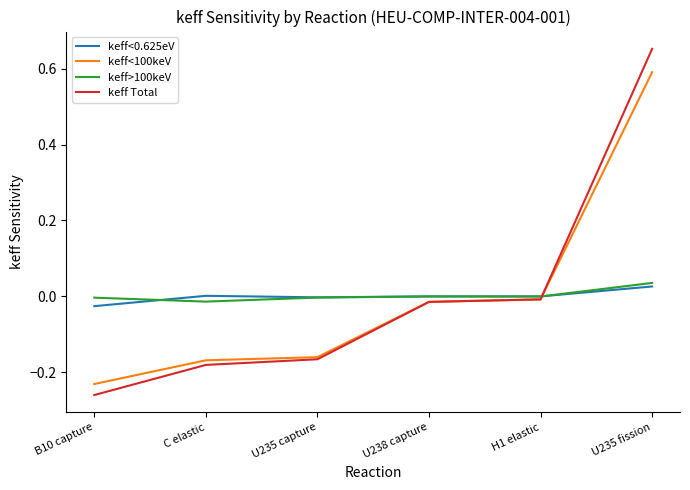

At which category does the chart reach its minimum across all series?

B10 capture